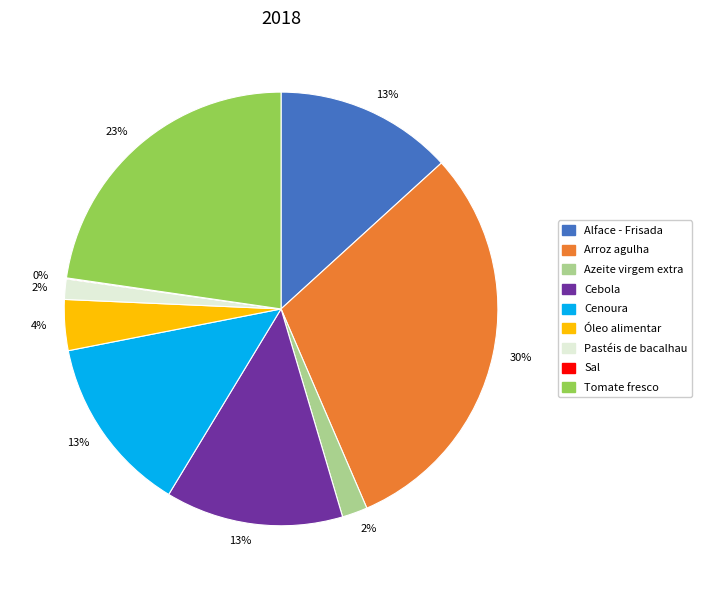

To the nearest percent, what is the average slice percentage?

11%